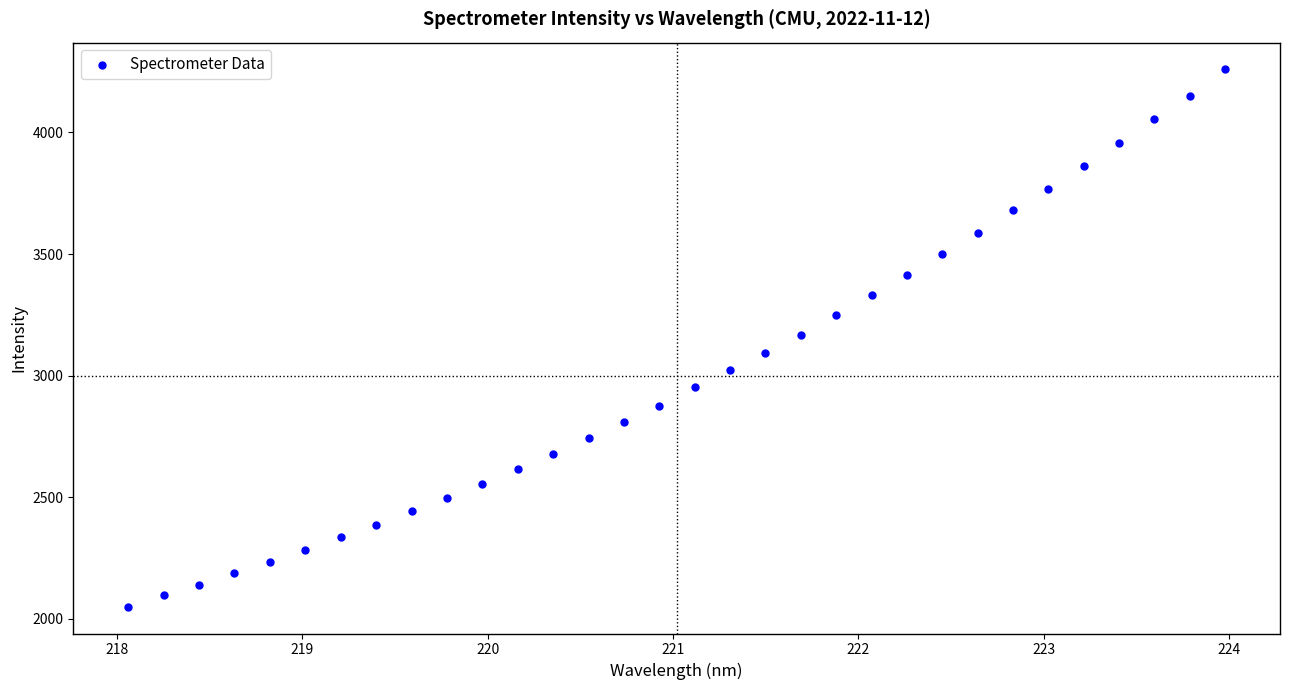

What is the range of Y values (max minus min)?

2208.6